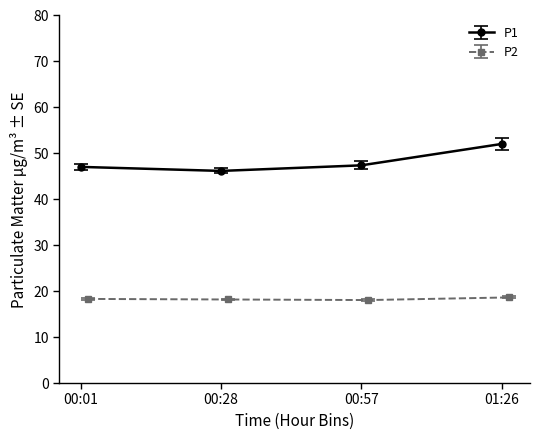

What is the approximate value of P2 at 28?

17.7